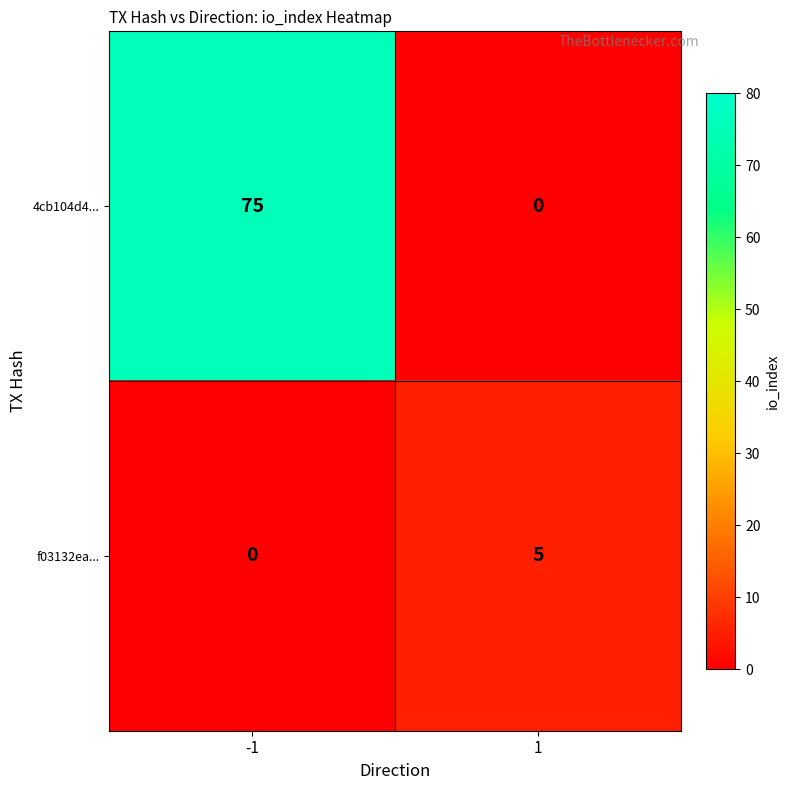

What is the difference between the highest and lowest values at -1?

75